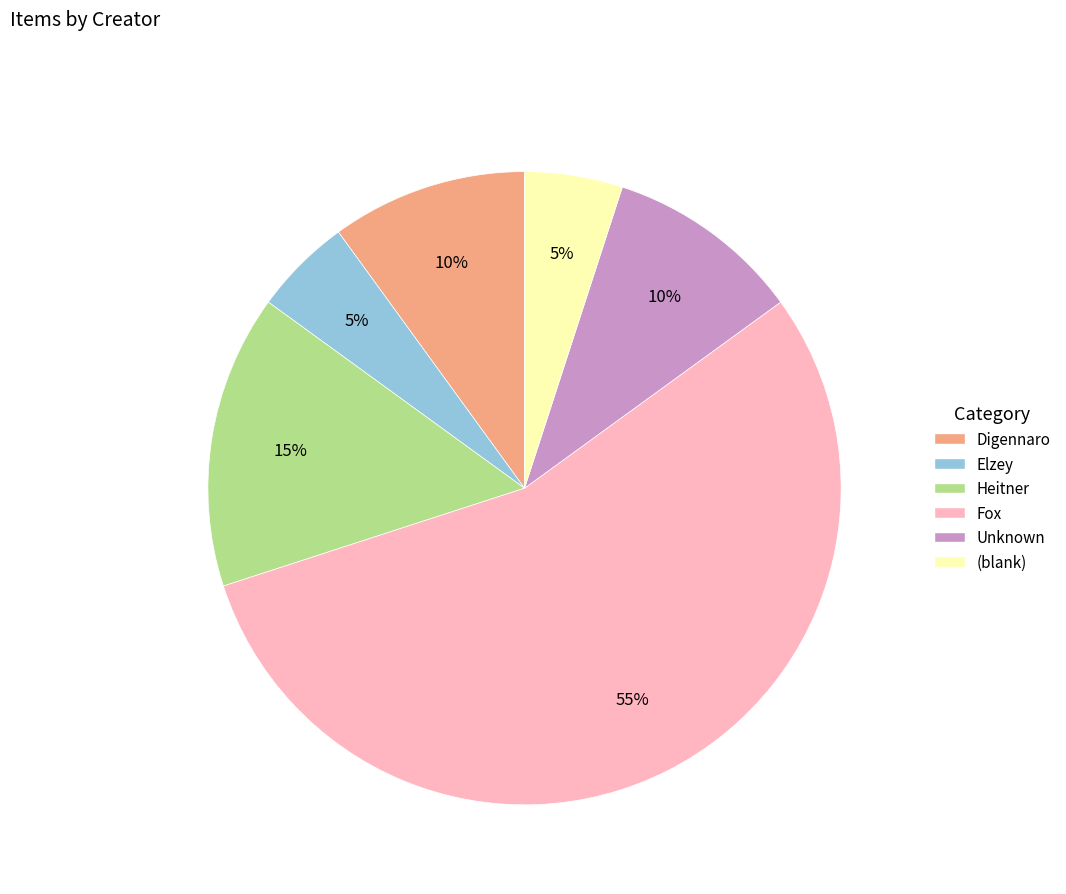

Does any single category account for the majority?

Yes